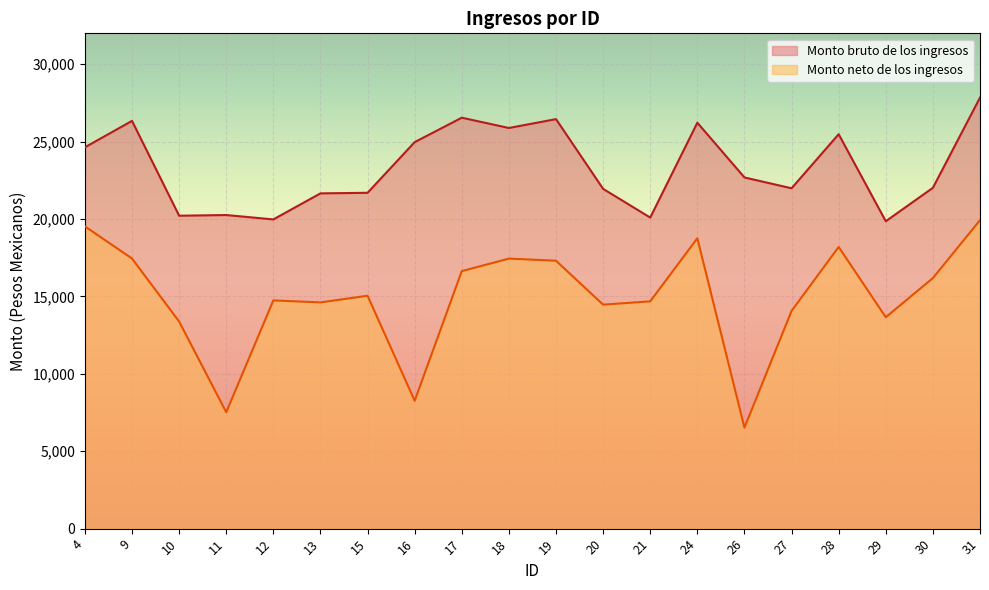

What is the minimum value shown in the chart?

6526.1